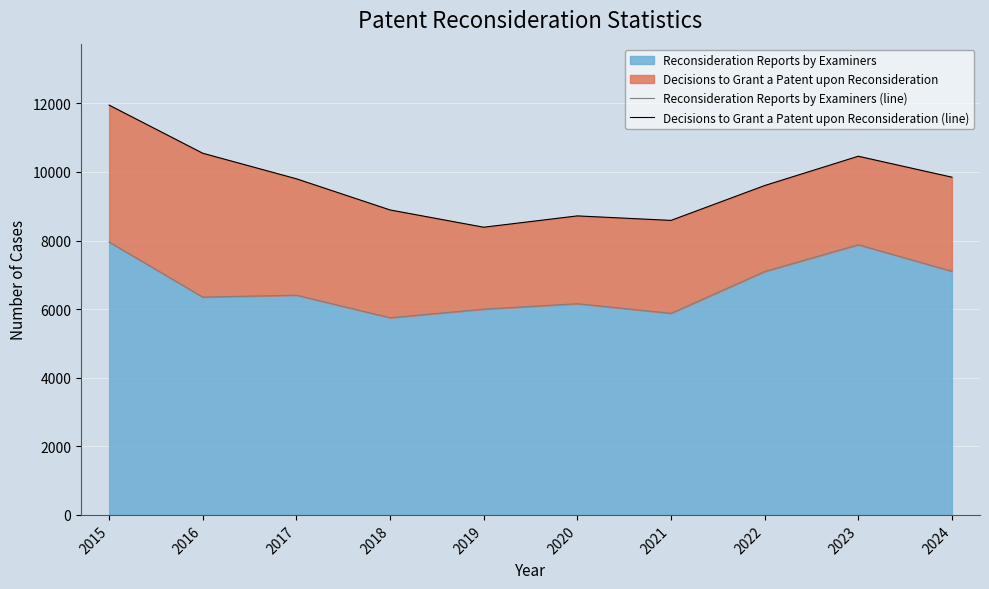

What is the value of the Decisions to Grant a Patent upon Reconsideration (line) point at the 1st from the left?

11949